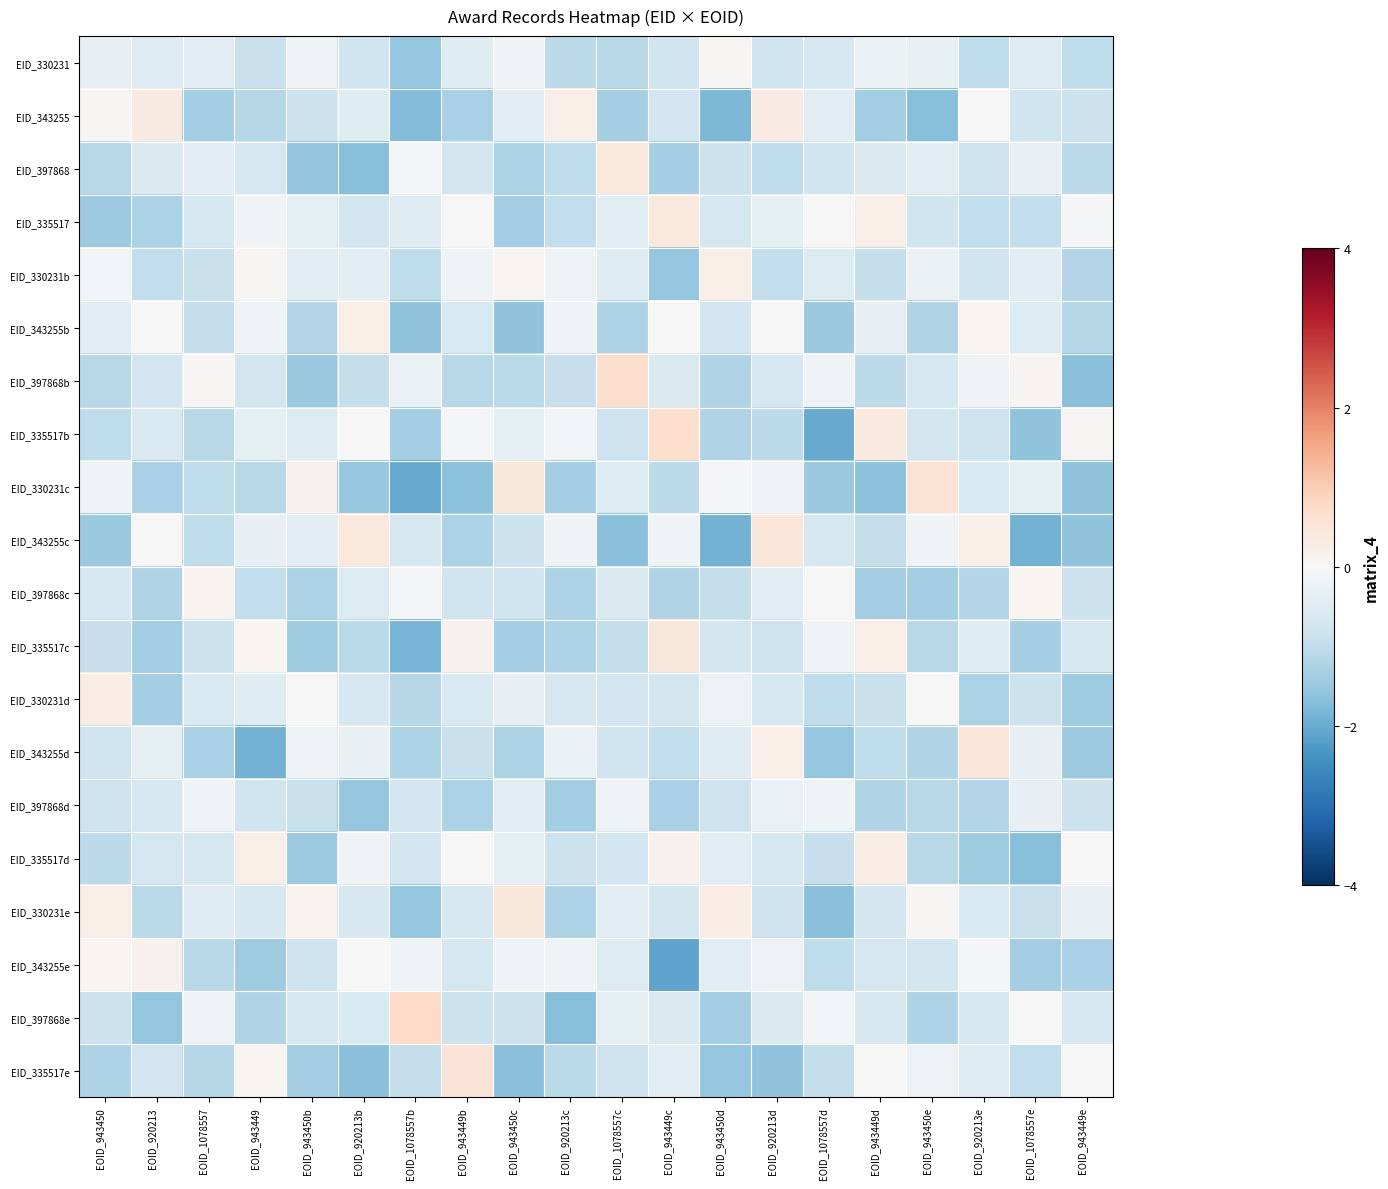

What is the difference between the highest and lowest values at EOID_1078557b?

2.8